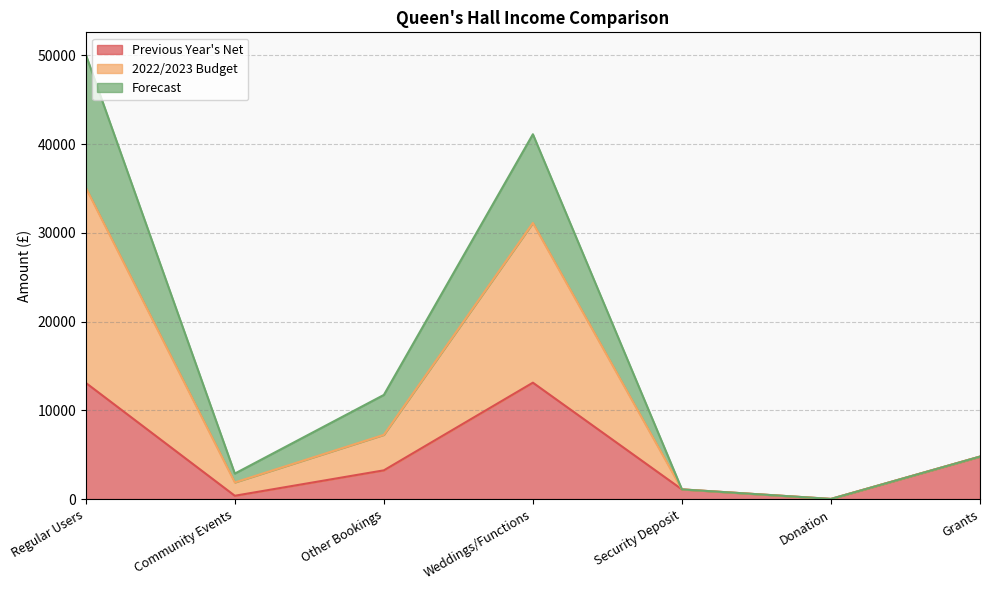

How many interior local valleys does the Previous Year's Net series have?

2